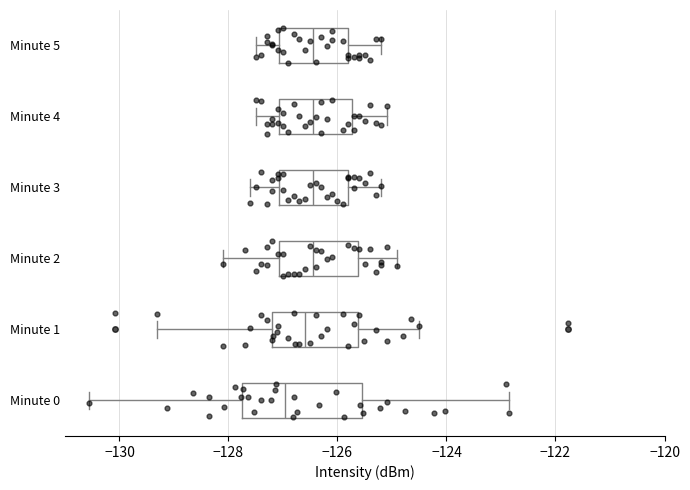

Which box is the widest, from its left edge to its right edge?

Minute 0